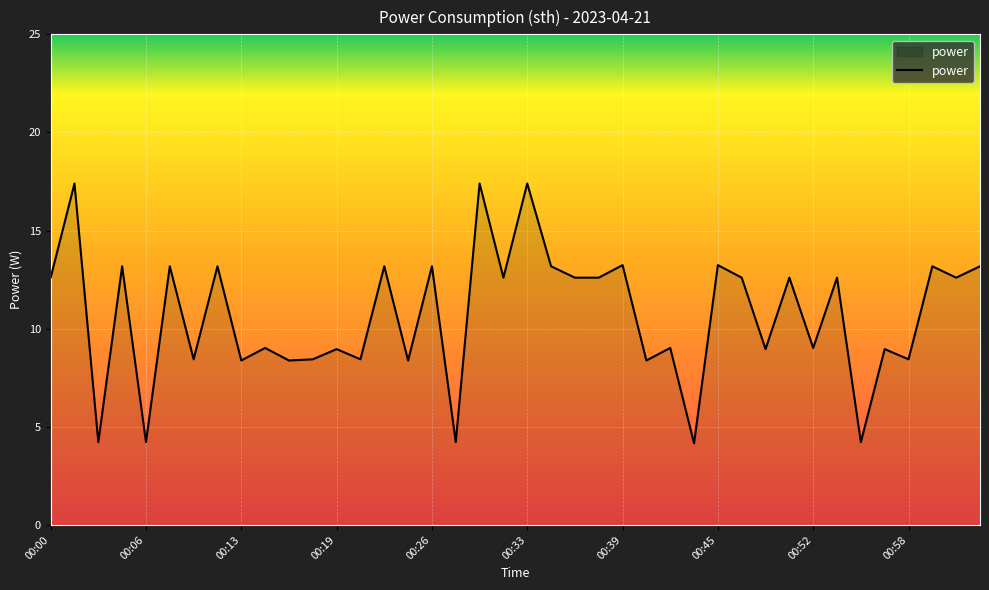

What is the minimum value shown in the chart?

4.2